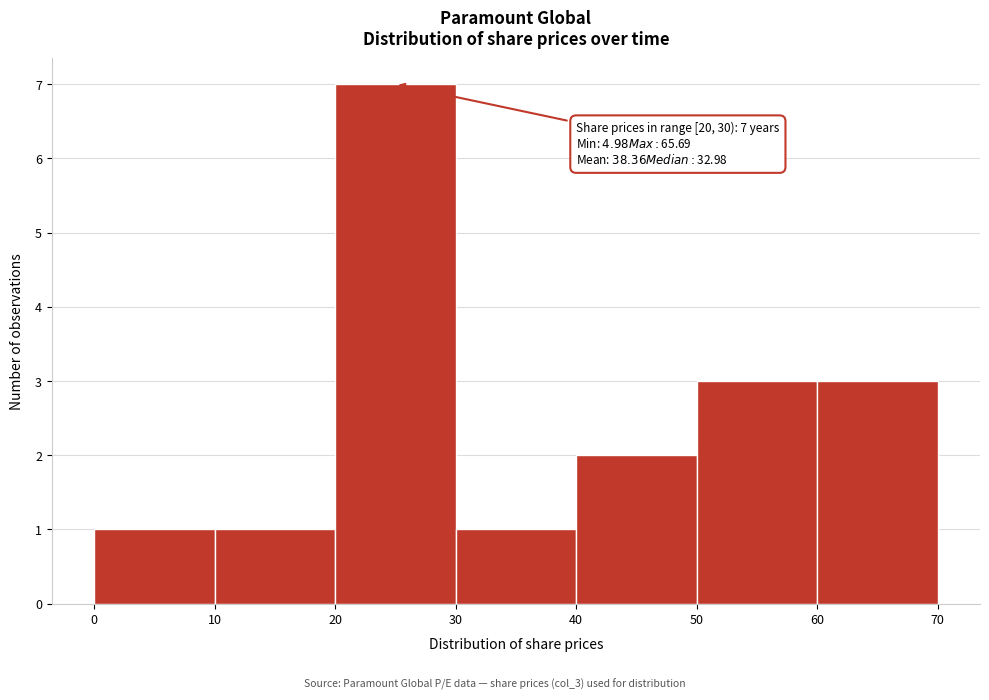

Over which range of the x-axis is the bar tallest?

20 to 30